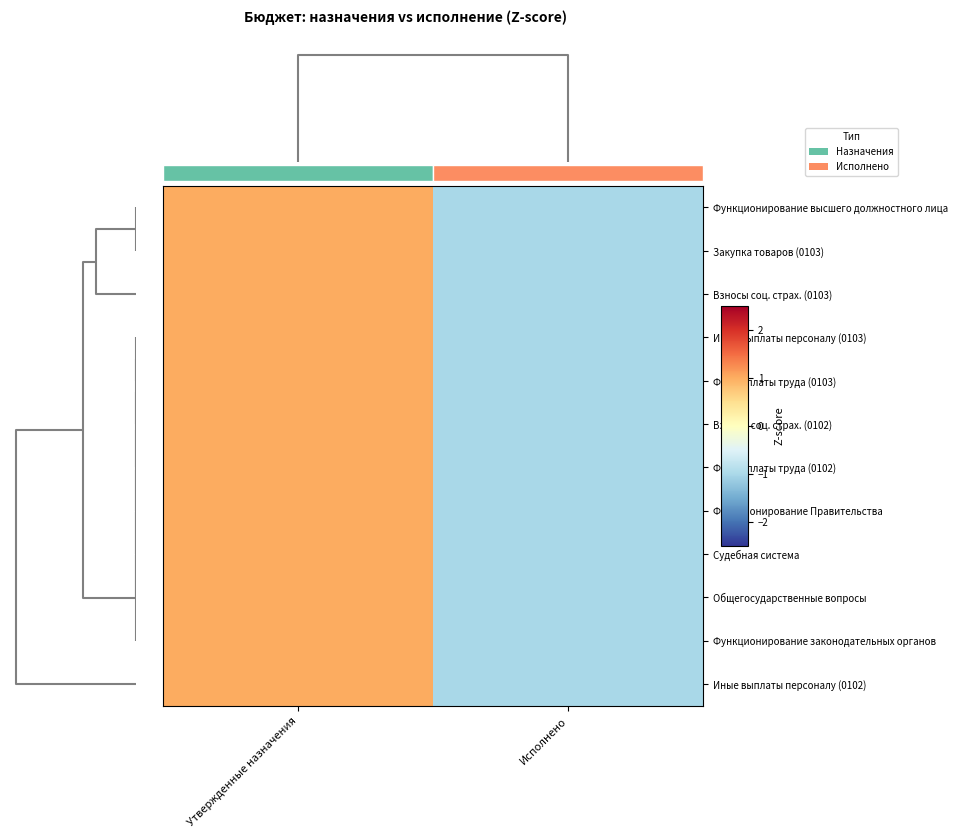

Reading left to right, list all the values displayed in this chart.

Функционирование высшего должностного лица: Утвержденные назначения=1.0	Исполнено=-1.0
Закупка товаров (0103): Утвержденные назначения=1.0	Исполнено=-1.0
Взносы соц. страх. (0103): Утвержденные назначения=1.0	Исполнено=-1.0
Иные выплаты персоналу (0103): Утвержденные назначения=1.0	Исполнено=-1.0
Фонд оплаты труда (0103): Утвержденные назначения=1.0	Исполнено=-1.0
Взносы соц. страх. (0102): Утвержденные назначения=1.0	Исполнено=-1.0
Фонд оплаты труда (0102): Утвержденные назначения=1.0	Исполнено=-1.0
Функционирование Правительства: Утвержденные назначения=1.0	Исполнено=-1.0
Судебная система: Утвержденные назначения=1.0	Исполнено=-1.0
Общегосударственные вопросы: Утвержденные назначения=1.0	Исполнено=-1.0
Функционирование законодательных органов: Утвержденные назначения=1.0	Исполнено=-1.0
Иные выплаты персоналу (0102): Утвержденные назначения=1.0	Исполнено=-1.0